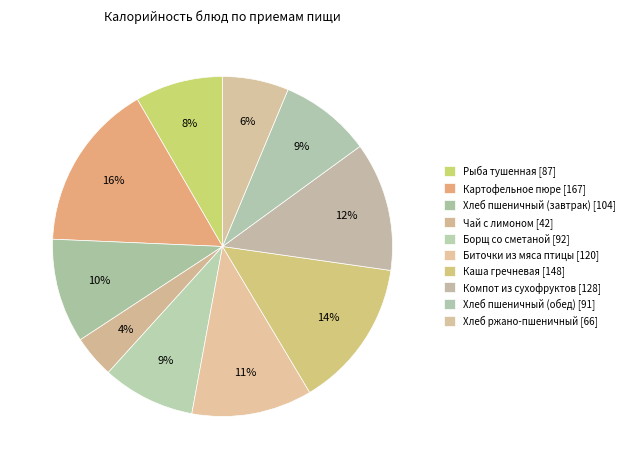

Which slice is the largest?

Картофельное пюре (167.33)